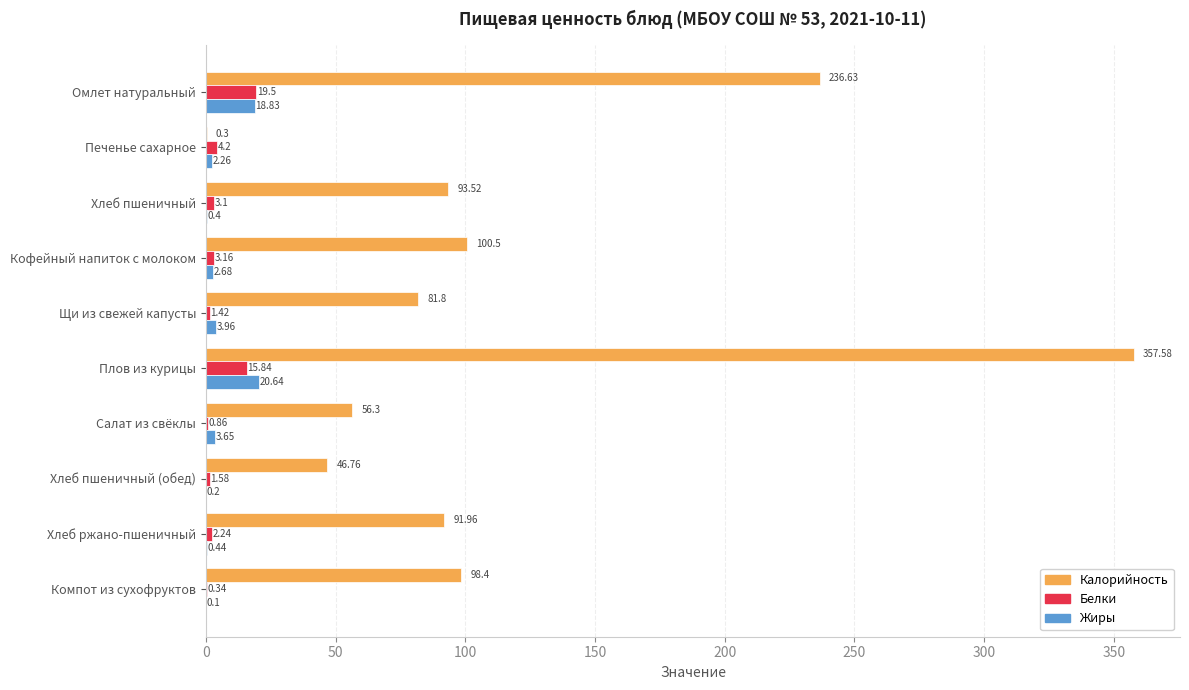

Which category has the highest value in the Жиры series?

Плов из курицы